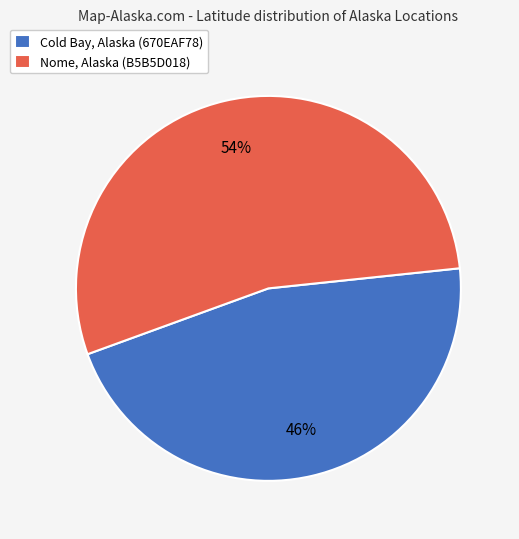

Rank the categories by value from lowest to highest.

Cold Bay, Alaska (670EAF78), Nome, Alaska (B5B5D018)